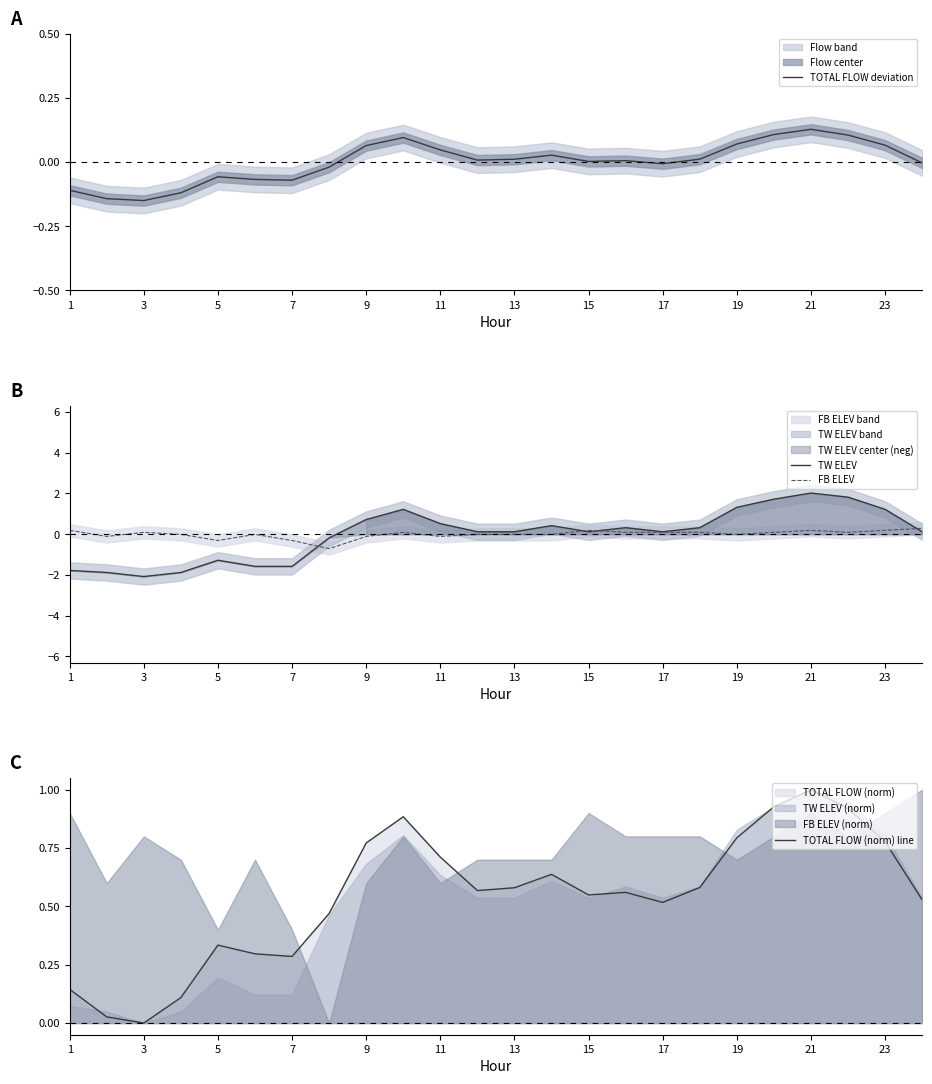

Is it true that FB ELEV equals 0.2 at 21?

True